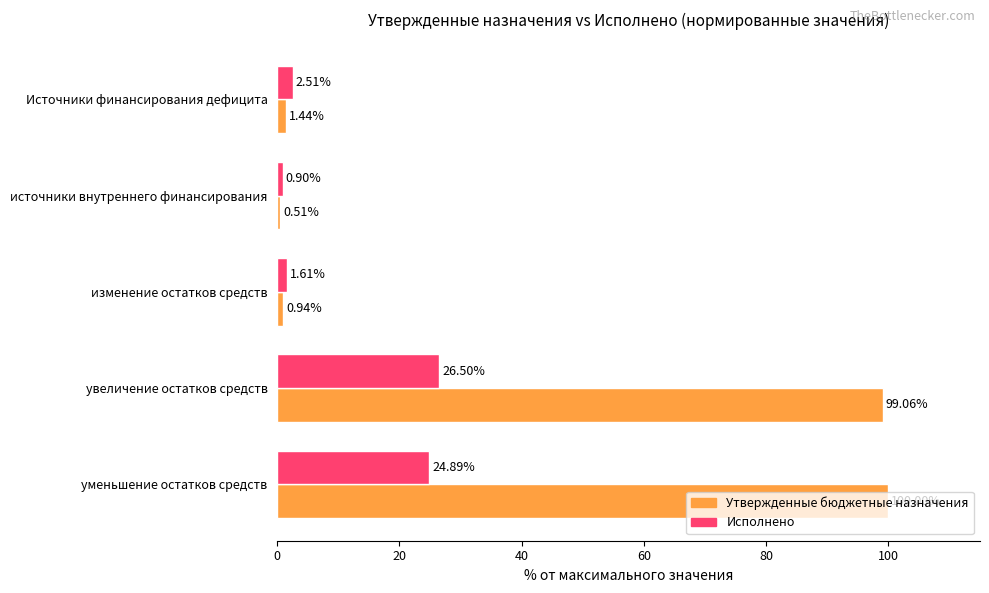

List the series in order of their overall mean, lowest first.

Исполнено, Утвержденные бюджетные назначения